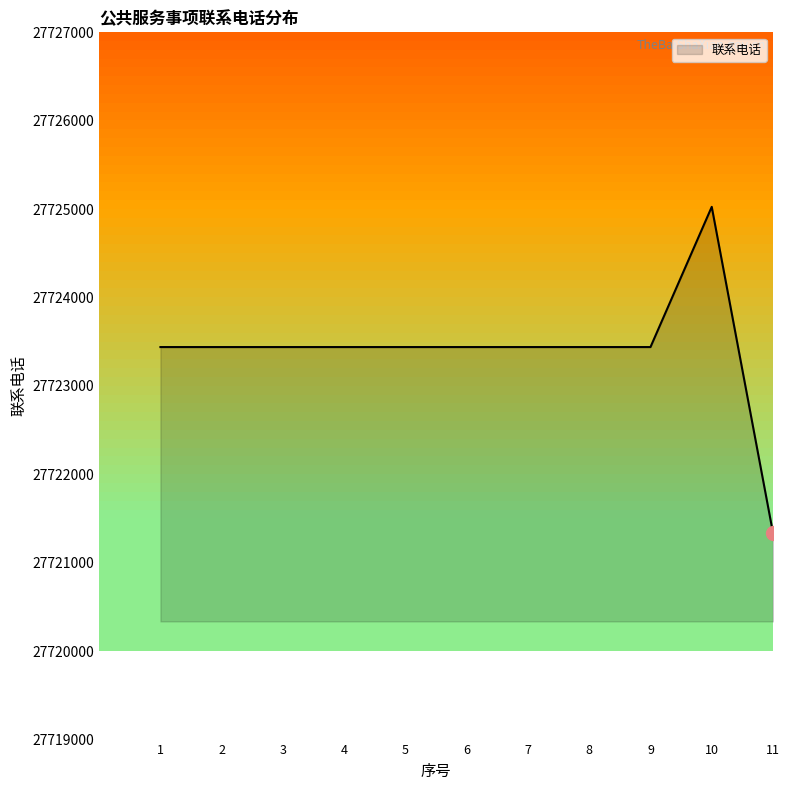

True or false: the data shows 44713398 at 5.

False